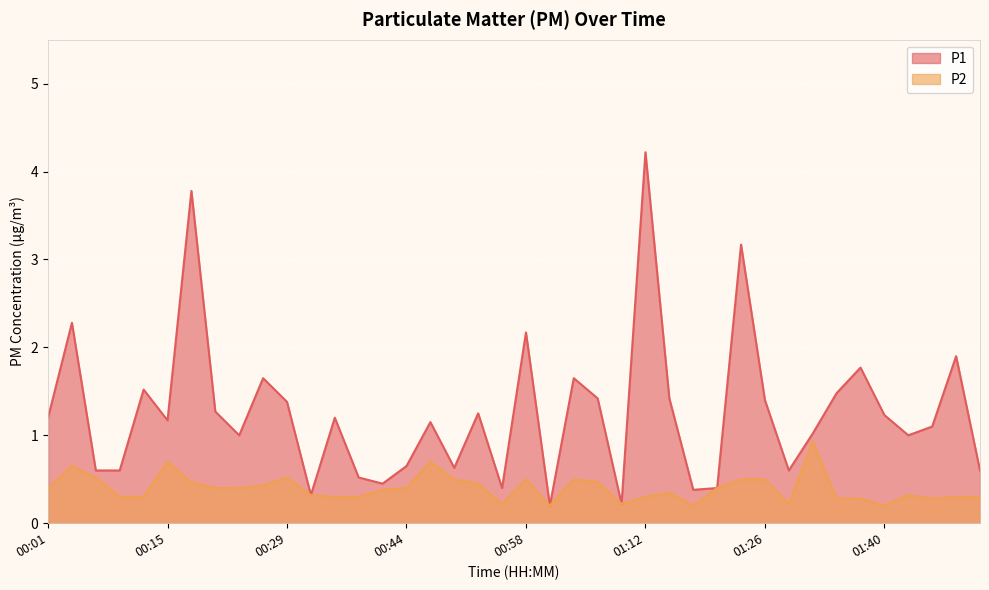

Count the number of categories in the chart.

40